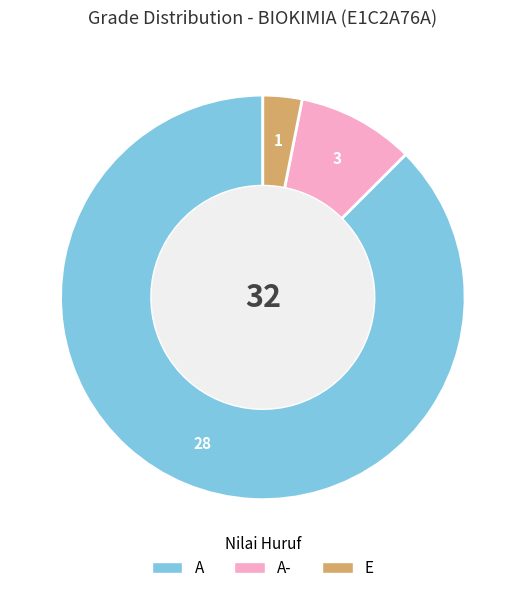

Is there any slice that represents more than half of the pie?

Yes